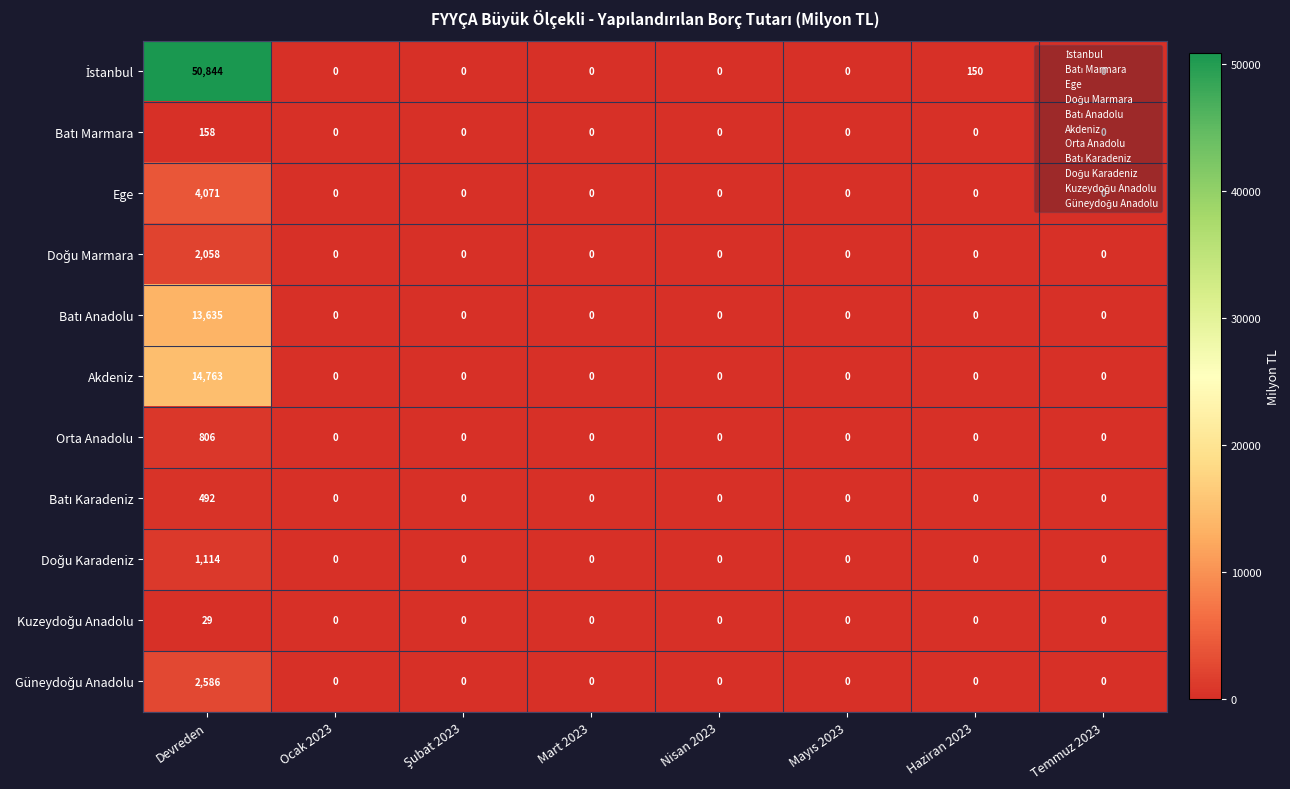

The Orta Anadolu series shows -396 at Haziran 2023. True or false?

False